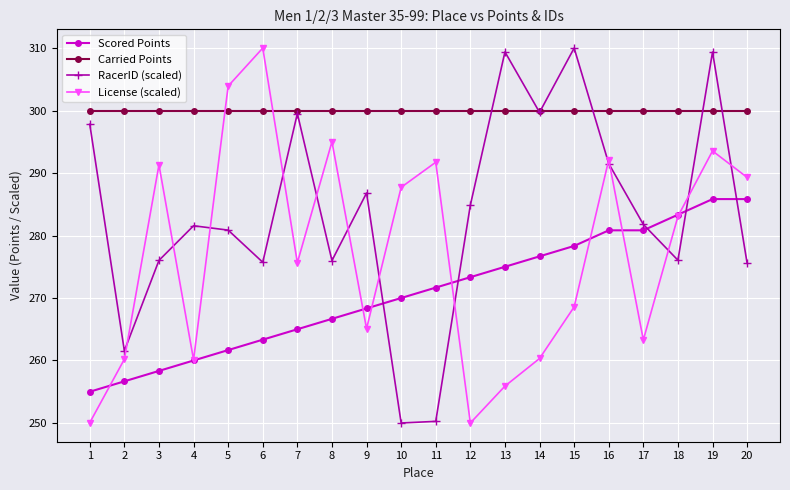

How many lines are shown in the chart?

4